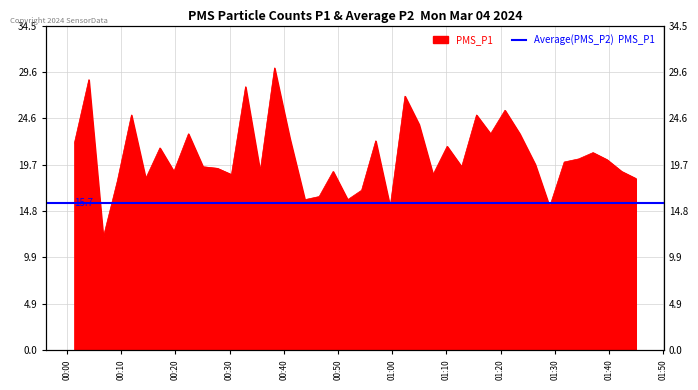

True or false: the data shows 20.0 at 2024/03/04 01:31:44.

True